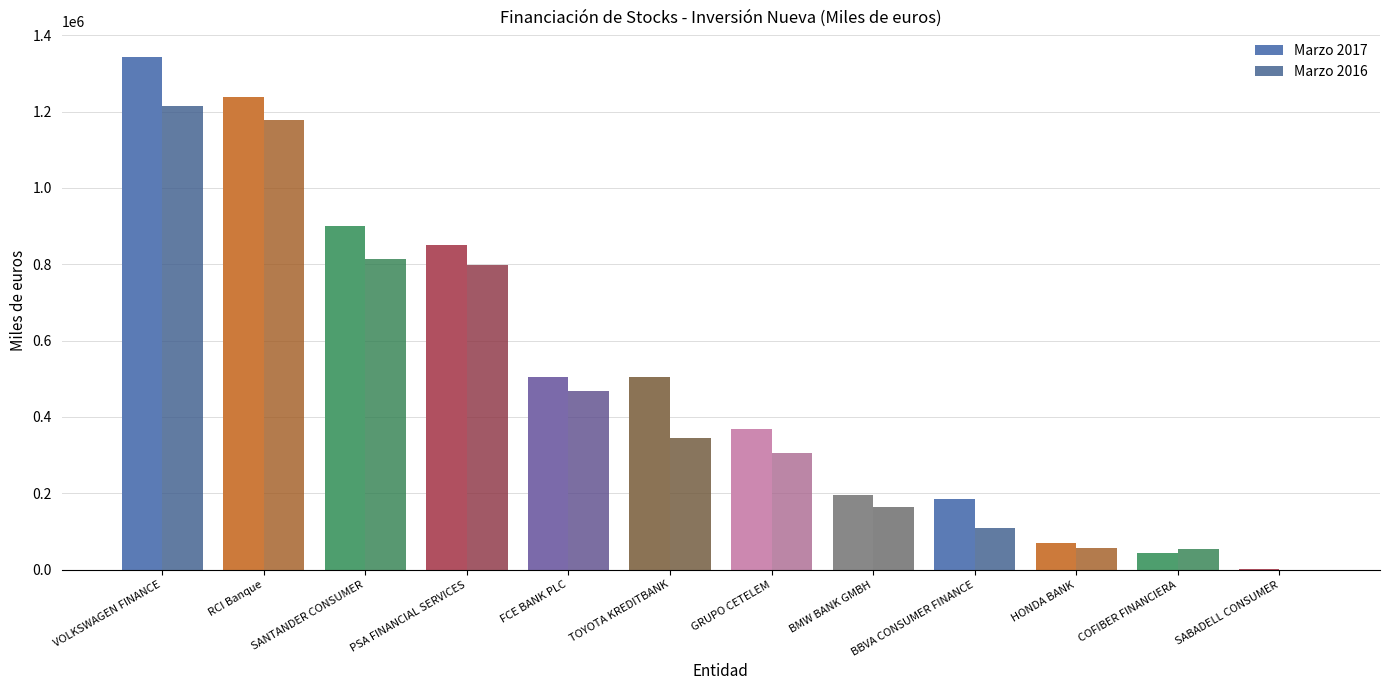

Does the chart contain stacked bars?

No